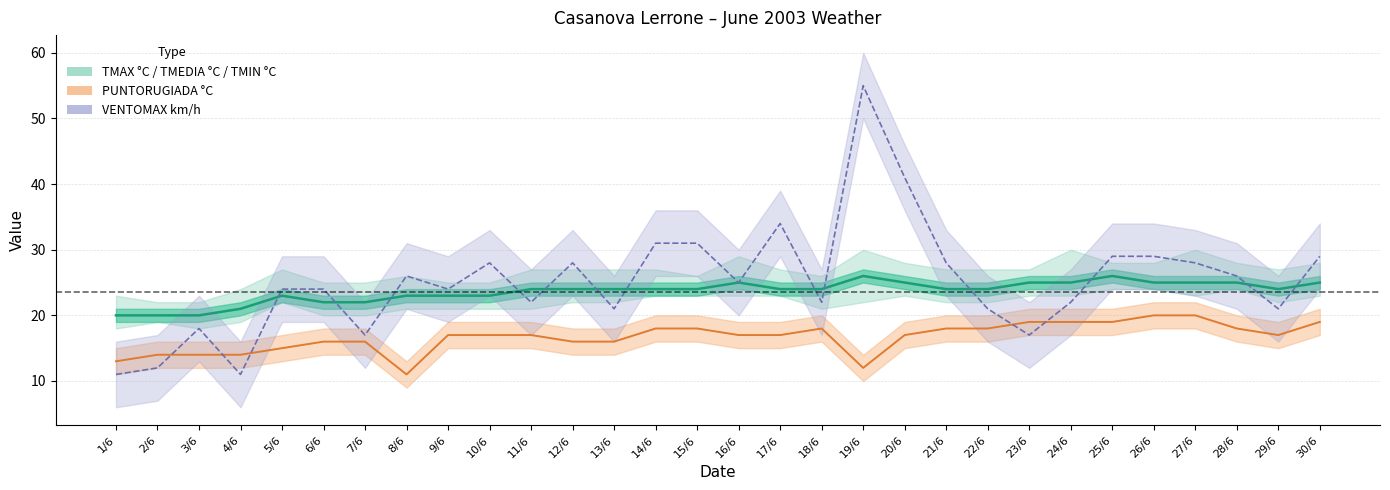

What is the difference between the maximum and minimum values in the VENTOMAX km/h line series?

44